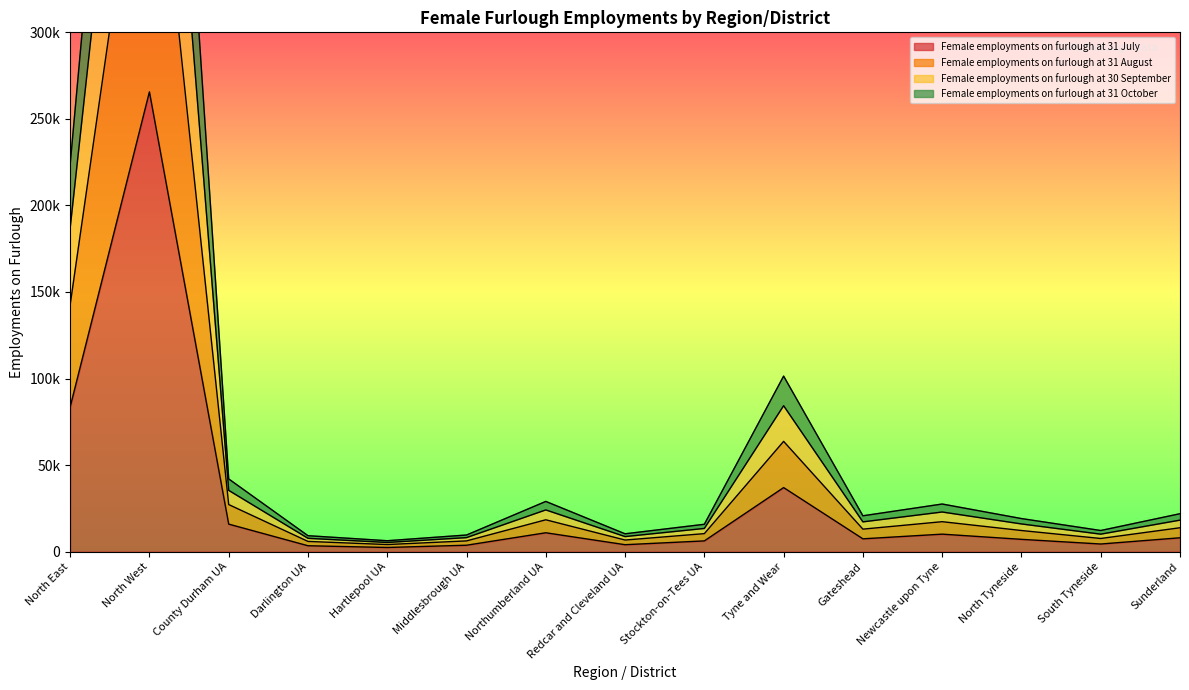

Where is Female employments on furlough at 31 August nearest to the value 367950?

North East